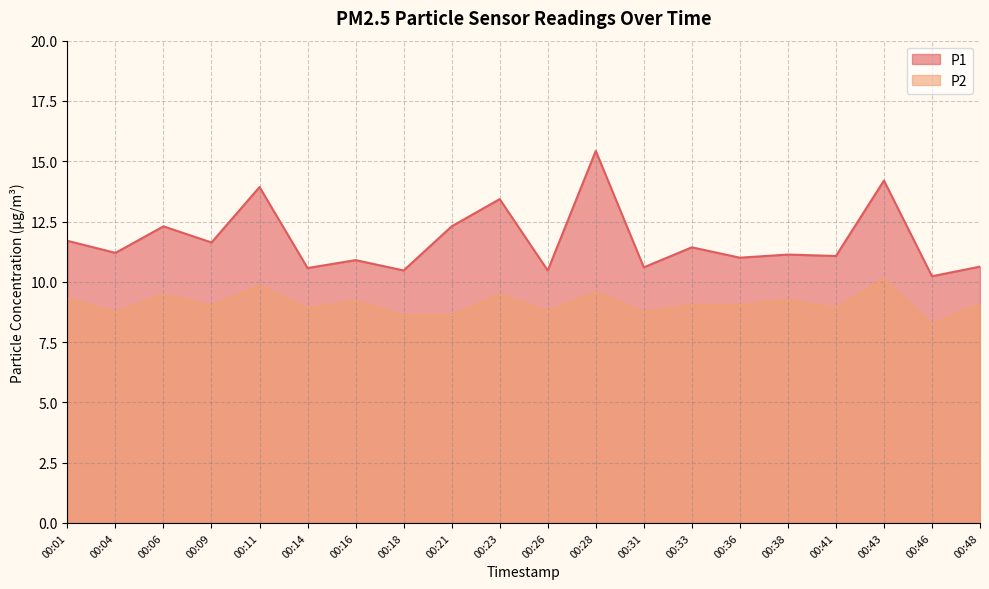

True or false: P2 and P1 intersect in this chart.

False